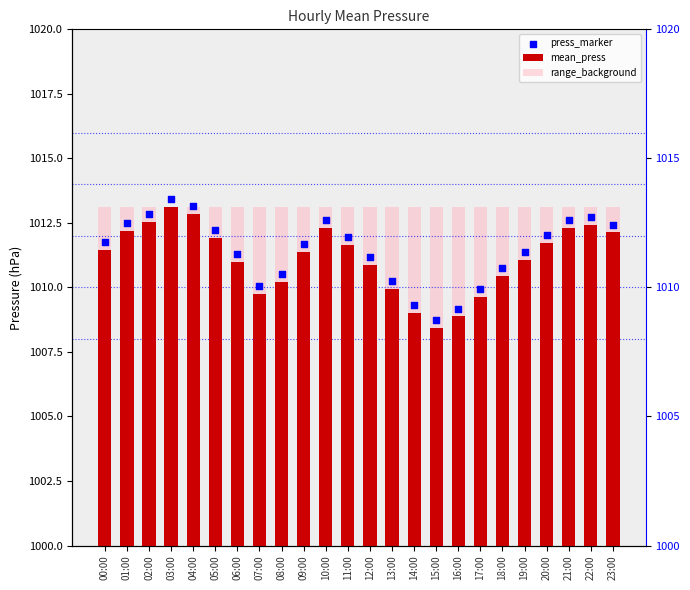

Which series reaches the minimum Y coordinate?

range_background